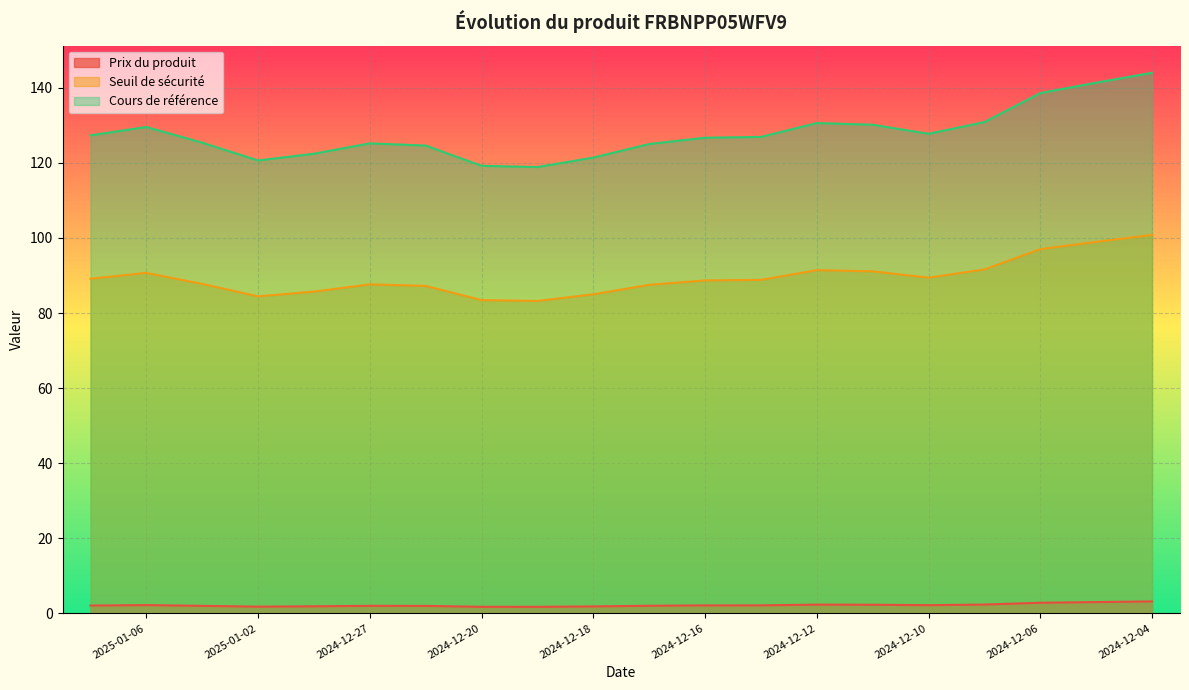

Reading left to right, list all the values displayed in this chart.

Prix du produit: 2.1	2.2	2.0	1.8	1.9	2.0	2.0	1.8	1.7	1.9	2.0	2.1	2.1	2.3	2.3	2.2	2.4	2.8	3.0	3.2
Seuil de sécurité: 89.1	90.7	87.8	84.4	85.7	87.6	87.2	83.4	83.2	85.0	87.5	88.7	88.8	91.4	91.1	89.4	91.6	97.0	99.0	100.8
Cours de référence: 127.3	129.6	125.4	120.6	122.4	125.2	124.6	119.2	118.9	121.4	125.0	126.7	126.9	130.6	130.2	127.7	130.9	138.6	141.4	144.0